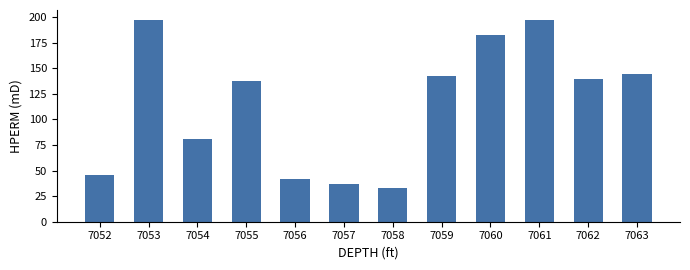

The chart shows a value of 213 at 7062. True or false?

False